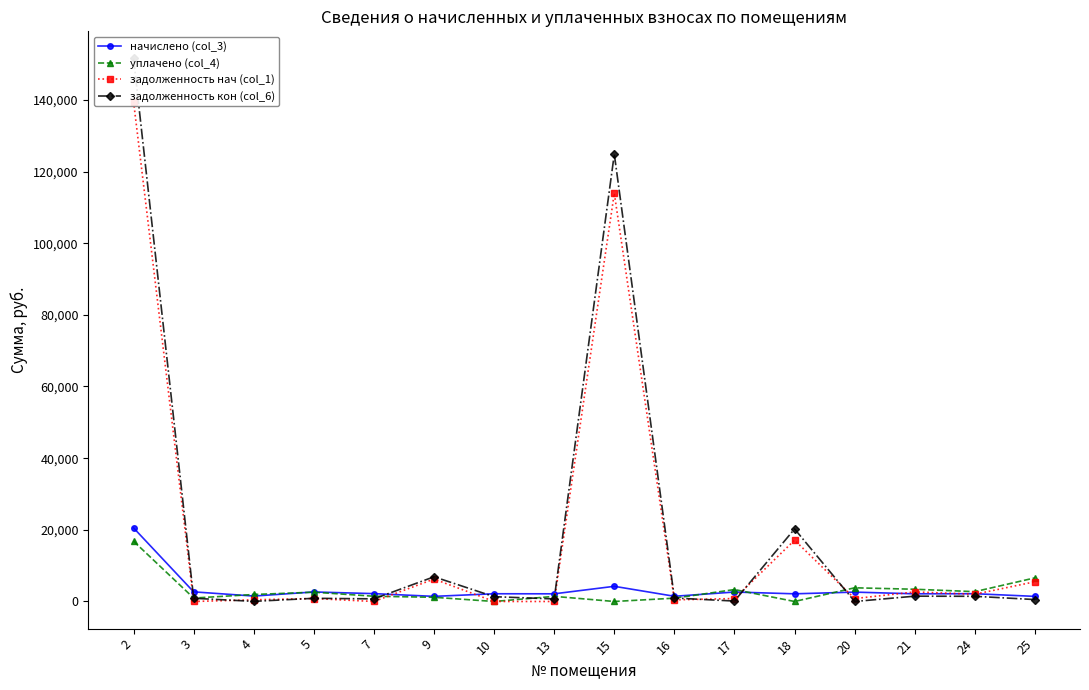

Reading left to right, transcribe all the data shown in this chart.

начислено (col_3): 2=20530.6	3=2686.6	4=1512.7	5=2655.8	7=2190.1	9=1428.0	10=2155.4	13=2140.1	15=4233.9	16=1451.1	17=2636.6	18=2140.1	20=2613.5	21=2140.1	24=2167.0	25=1424.1
уплачено (col_4): 2=16822.7	3=956.2	4=1948.5	5=2595.8	7=1463.1	9=1170.1	10=0.0	13=1427.3	15=0.0	16=927.6	17=3328.9	18=0.0	20=3818.6	21=3412.8	24=2742.4	25=6591.5
задолженность нач (col_1): 2=139478.9	3=0.0	4=470.0	5=825.2	7=0.0	9=6259.1	10=0.0	13=0.0	15=113923.7	16=455.2	17=820.3	18=17116.4	20=813.1	21=2666.9	24=2024.7	25=5500.5
задолженность кон (col_6): 2=151546.2	3=895.5	4=34.2	5=885.3	7=730.0	9=6891.6	10=1333.8	13=712.7	15=124847.3	16=967.4	17=118.4	18=20246.4	20=0.0	21=1483.0	24=1444.7	25=536.1